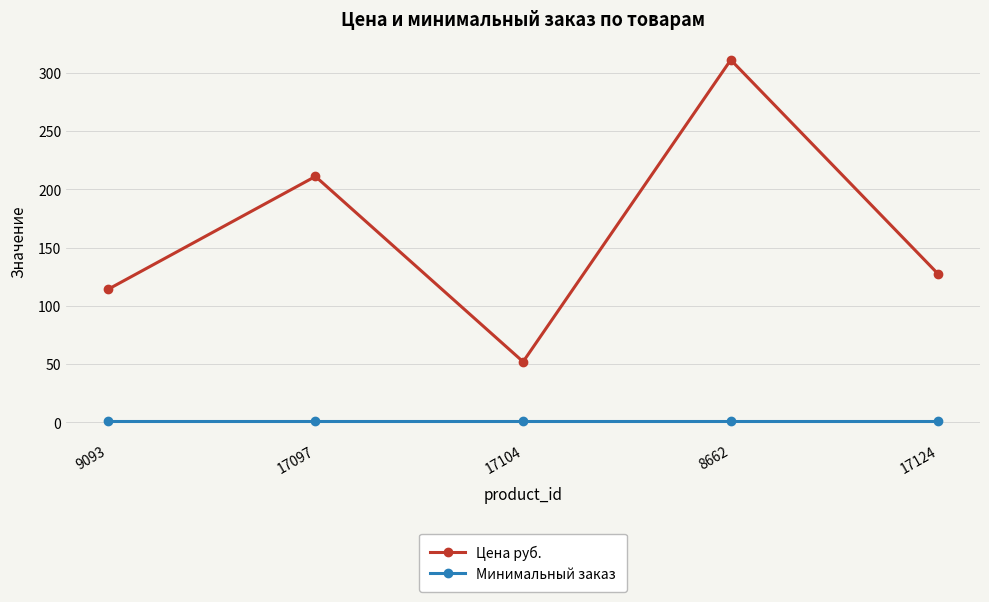

Which series changed the most between 9093 and 17104?

Цена руб.